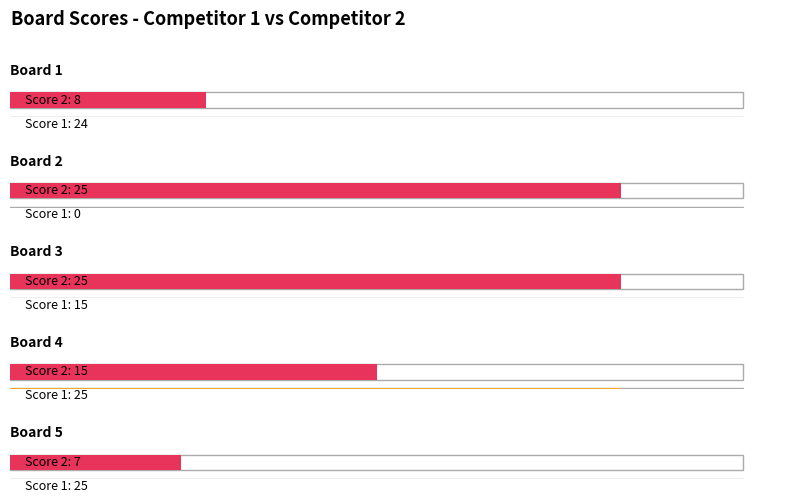

What is the difference between the maximum and minimum values in the Score 2 series?

18